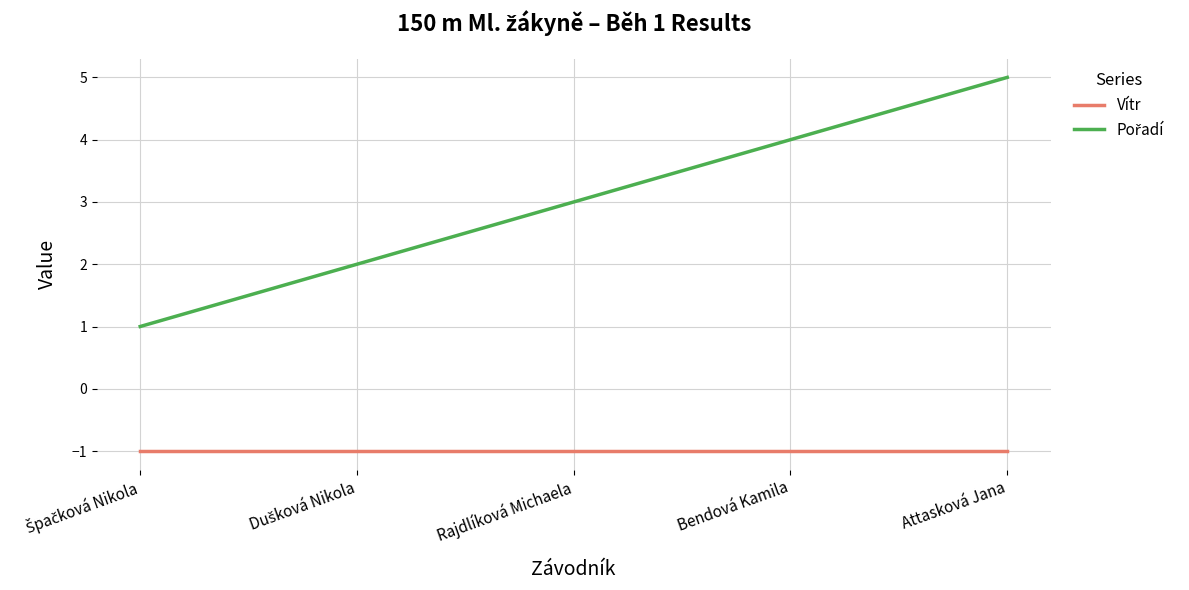

At which category does the chart reach its peak across all series?

Attasková Jana